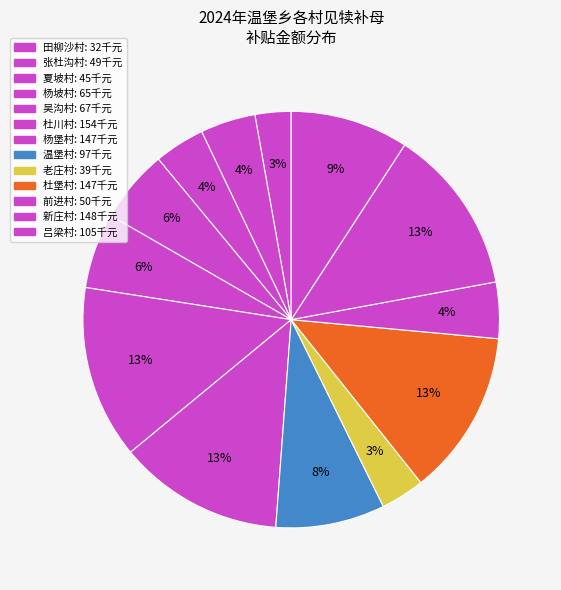

To the nearest percent, what is the average slice percentage?

8%